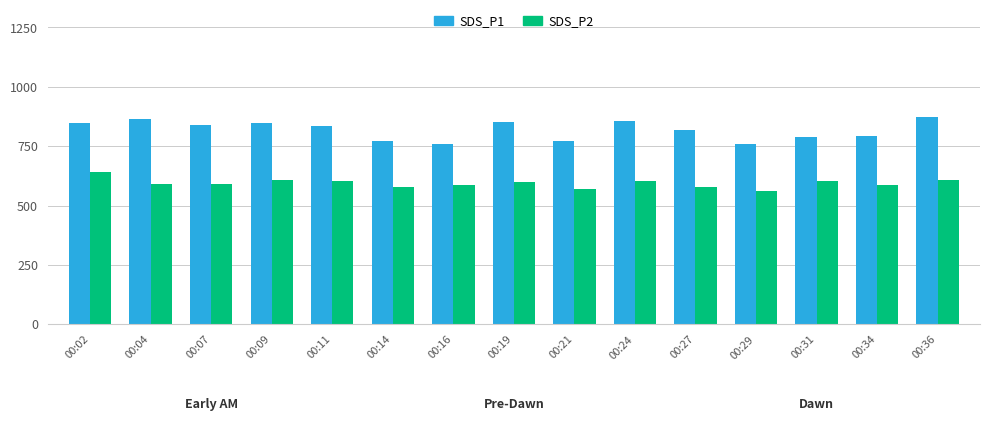

The value of SDS_P1 at 00:27 is 381.2. True or false?

False